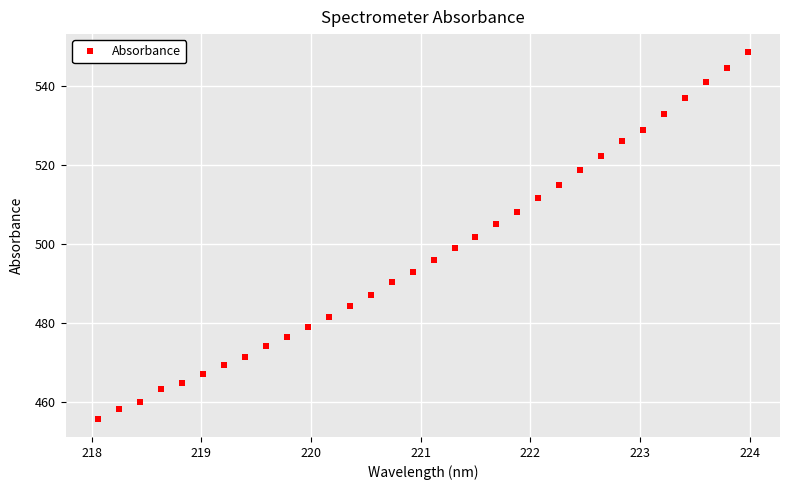

How many lines are shown in the chart?

1